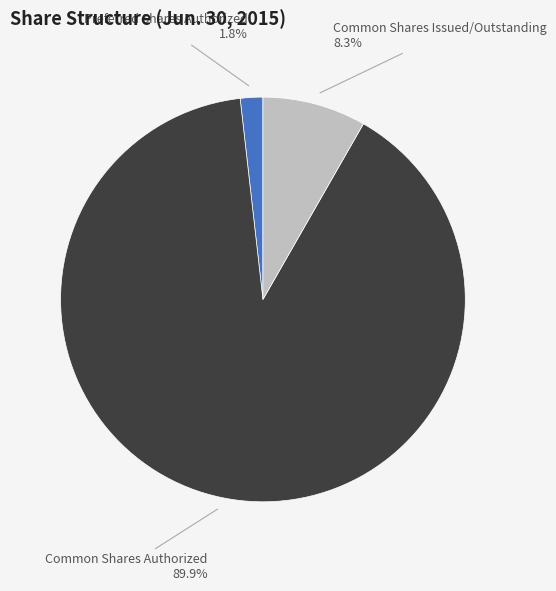

Which slice is the largest?

Common Shares Authorized